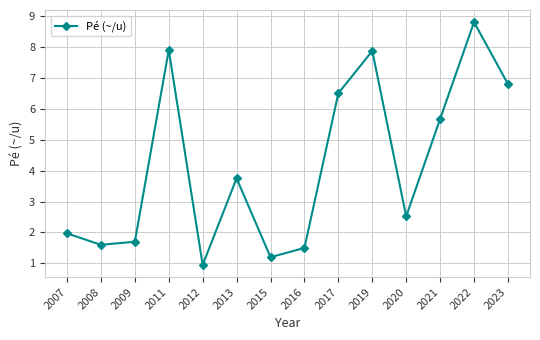

At which label is the value closest to 4?

2013